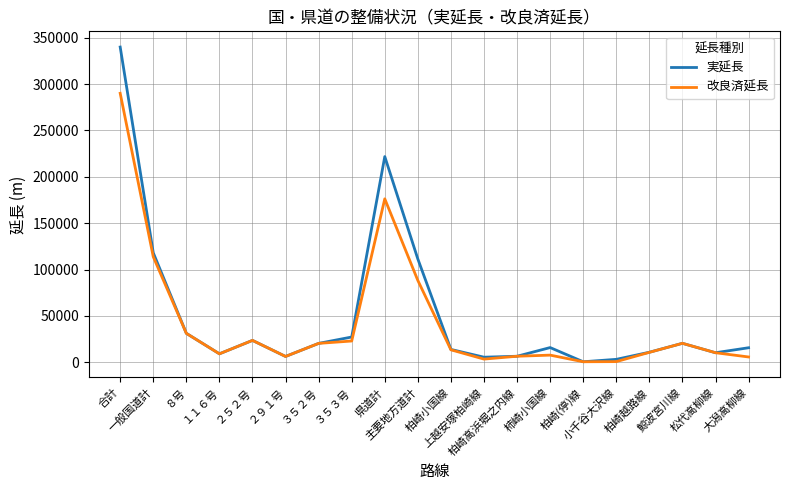

At which category is the sum across all series the highest?

合計